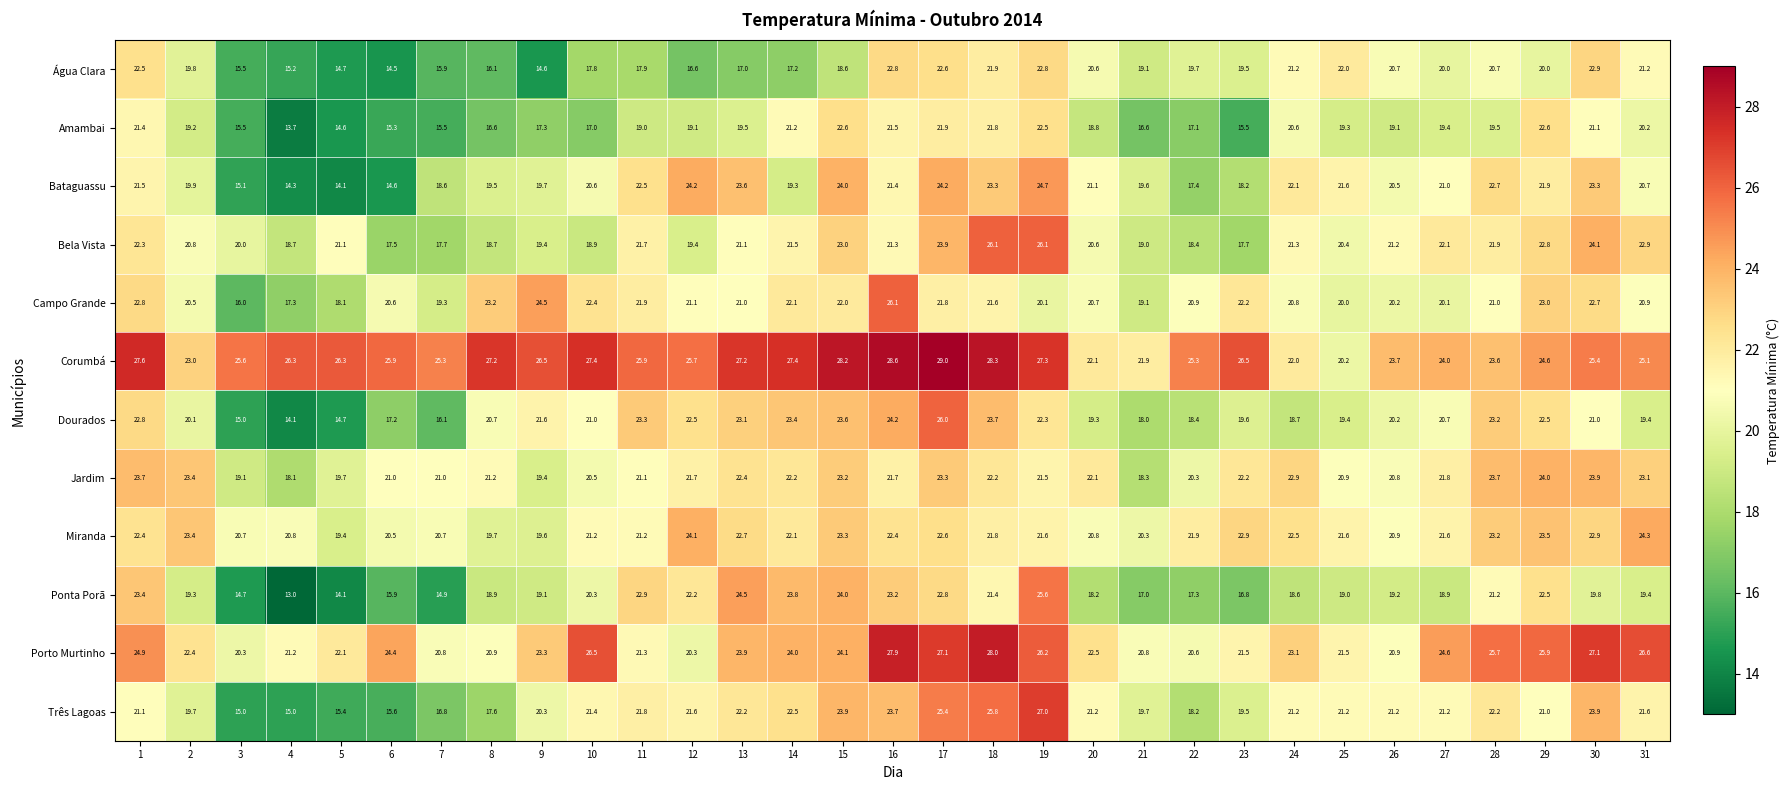

The Água Clara series shows 19.5 at 23. True or false?

True